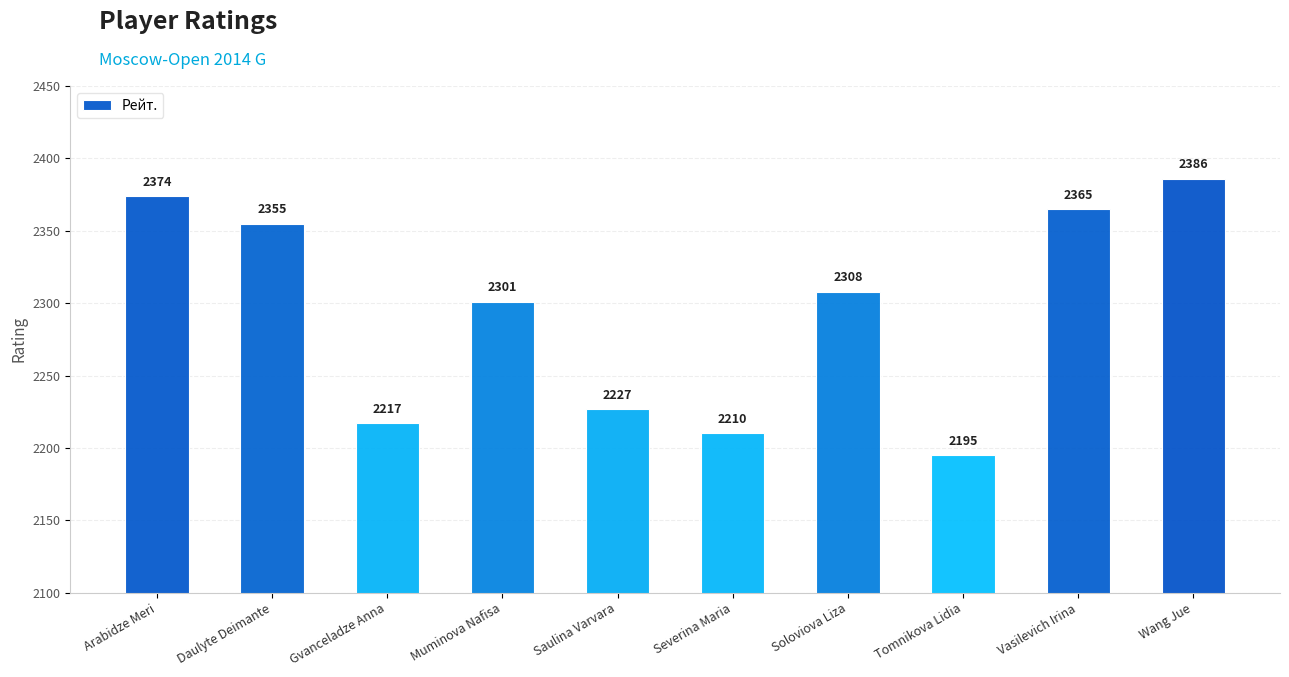

Which category has the highest value across all series?

Wang Jue